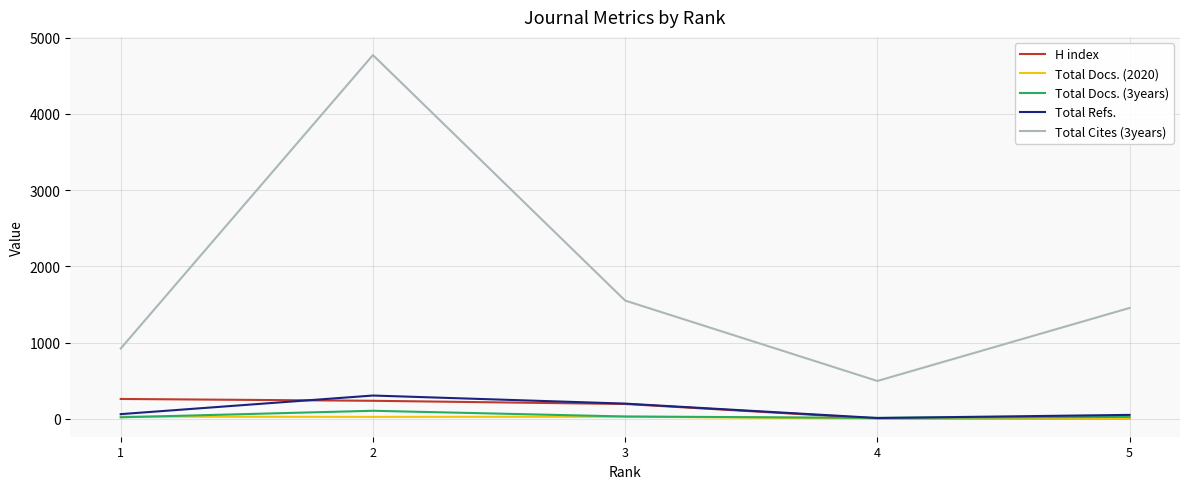

What is the sum of all Total Docs. (2020) values?

89